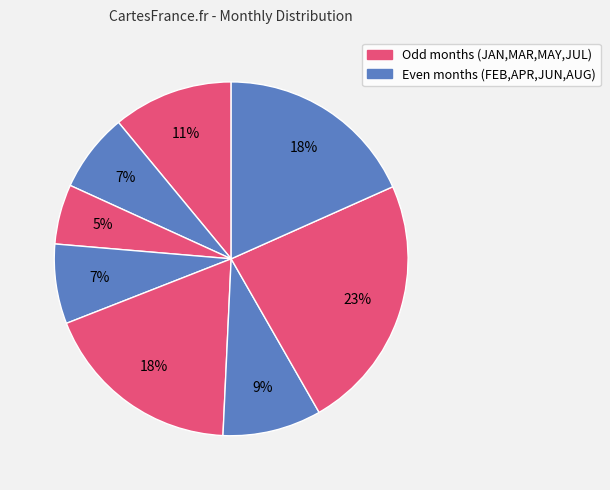

Which category has the smallest portion of the pie?

MAR